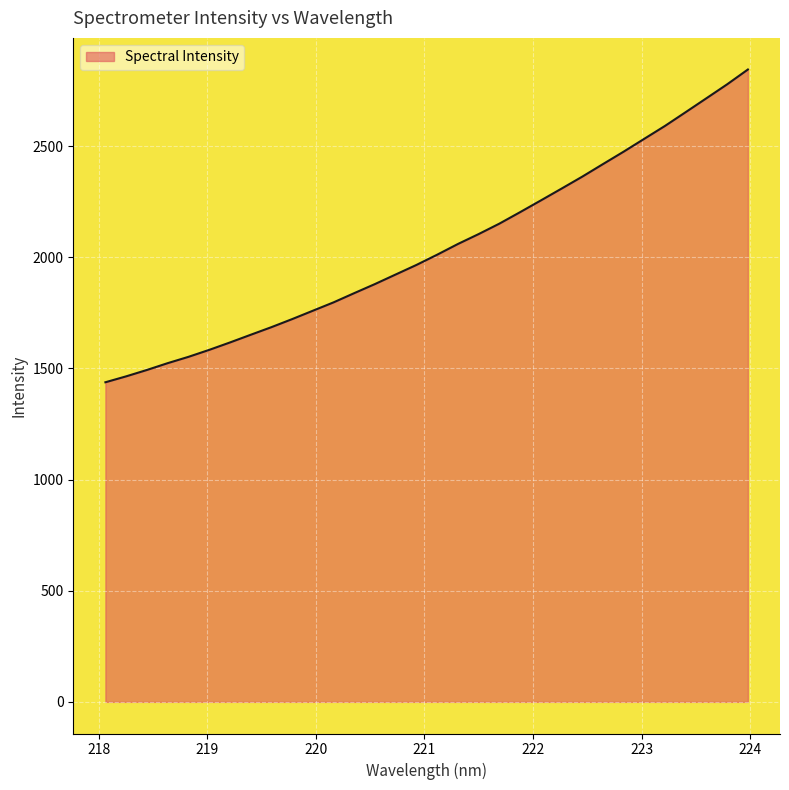

What is the maximum value shown in the chart?

2845.3